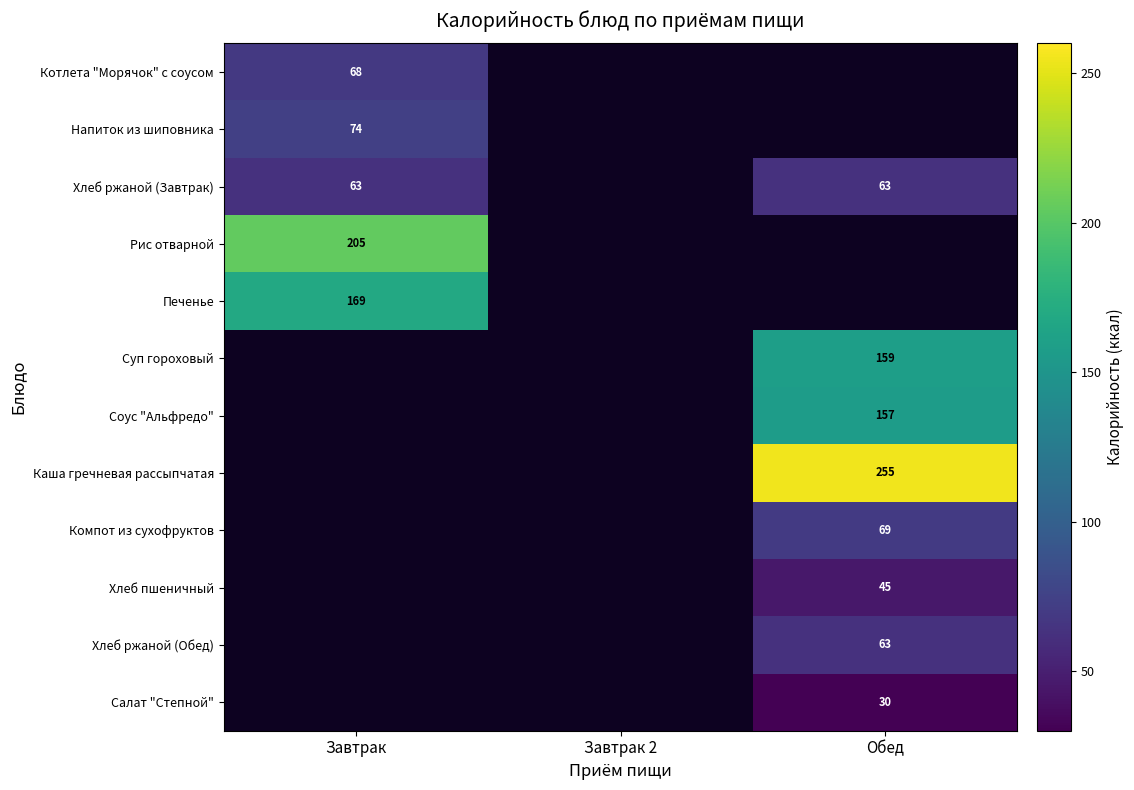

The value of Хлеб ржаной (Обед) at Обед is 28. True or false?

False